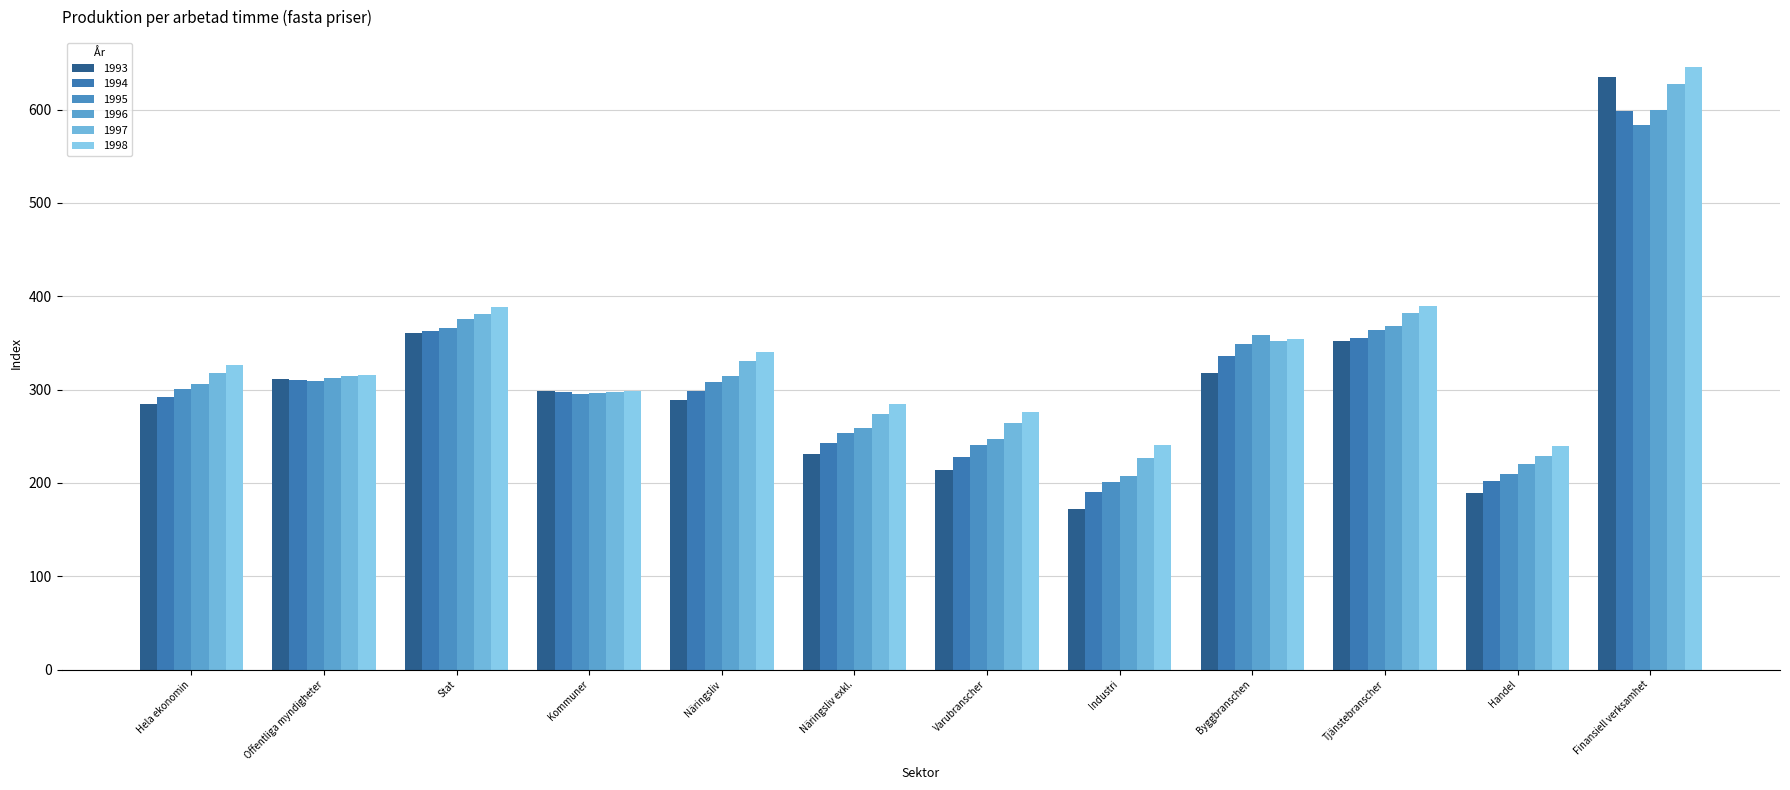

Which series changed the most between Byggbranschen and Finansiell verksamhet?

1993